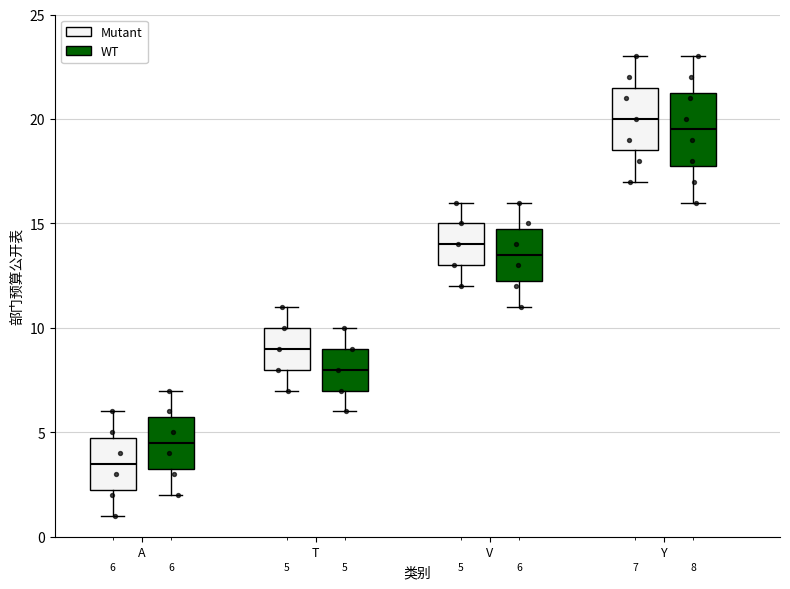

Which box has the lowest median line?

A (Mutant)